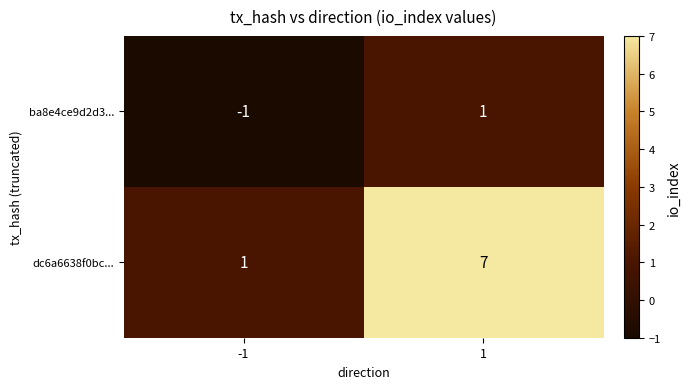

The ba8e4ce9d2d3... series shows 1 at 1. True or false?

True